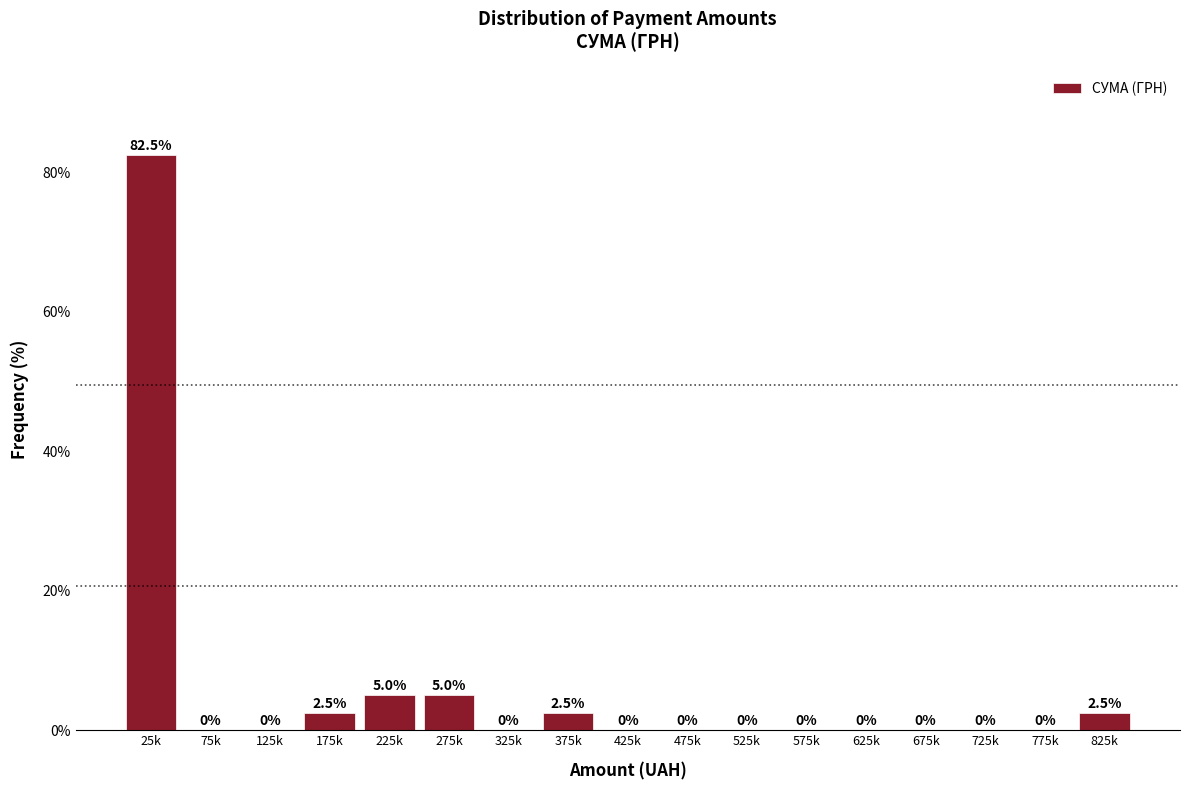

Reading right to left, list all the values displayed in this chart.

825k=2.5	775k=0.0	725k=0.0	675k=0.0	625k=0.0	575k=0.0	525k=0.0	475k=0.0	425k=0.0	375k=2.5	325k=0.0	275k=5.0	225k=5.0	175k=2.5	125k=0.0	75k=0.0	25k=82.5